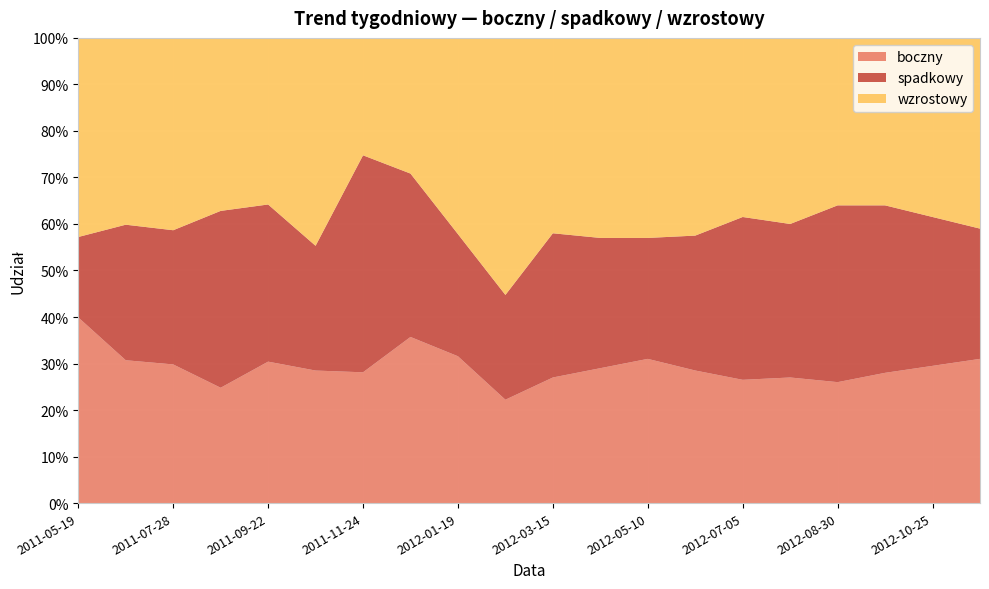

Reading right to left, list all the values displayed in this chart.

boczny: 2012-11-22=0.3	2012-10-25=0.3	2012-09-27=0.3	2012-08-30=0.3	2012-08-02=0.3	2012-07-05=0.3	2012-06-07=0.3	2012-05-10=0.3	2012-04-12=0.3	2012-03-15=0.3	2012-02-16=0.2	2012-01-19=0.3	2011-12-22=0.4	2011-11-24=0.3	2011-10-27=0.3	2011-09-22=0.3	2011-08-25=0.2	2011-07-28=0.3	2011-06-23=0.3	2011-05-19=0.4
spadkowy: 2012-11-22=0.3	2012-10-25=0.3	2012-09-27=0.4	2012-08-30=0.4	2012-08-02=0.3	2012-07-05=0.3	2012-06-07=0.3	2012-05-10=0.3	2012-04-12=0.3	2012-03-15=0.3	2012-02-16=0.2	2012-01-19=0.3	2011-12-22=0.4	2011-11-24=0.5	2011-10-27=0.3	2011-09-22=0.3	2011-08-25=0.4	2011-07-28=0.3	2011-06-23=0.3	2011-05-19=0.2
wzrostowy: 2012-11-22=0.4	2012-10-25=0.4	2012-09-27=0.4	2012-08-30=0.4	2012-08-02=0.4	2012-07-05=0.4	2012-06-07=0.4	2012-05-10=0.4	2012-04-12=0.4	2012-03-15=0.4	2012-02-16=0.6	2012-01-19=0.4	2011-12-22=0.3	2011-11-24=0.3	2011-10-27=0.4	2011-09-22=0.4	2011-08-25=0.4	2011-07-28=0.4	2011-06-23=0.4	2011-05-19=0.4